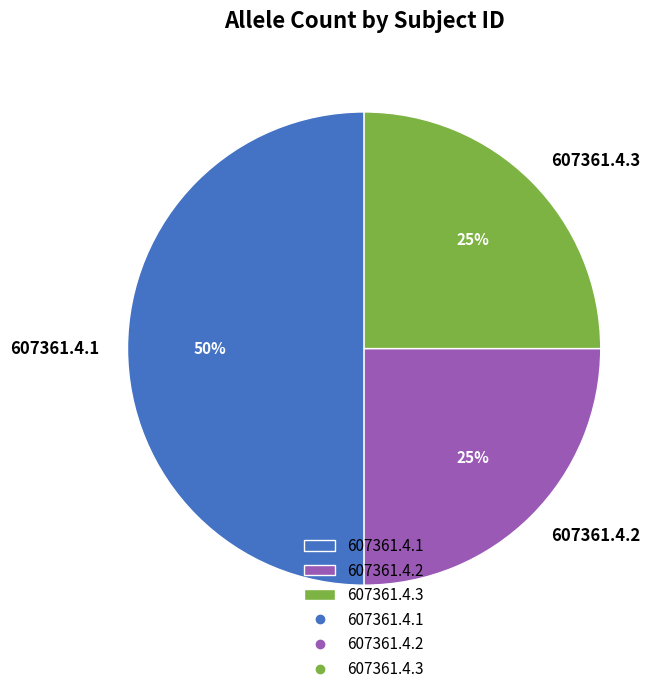

Which category has the biggest portion of the pie?

607361.4.1